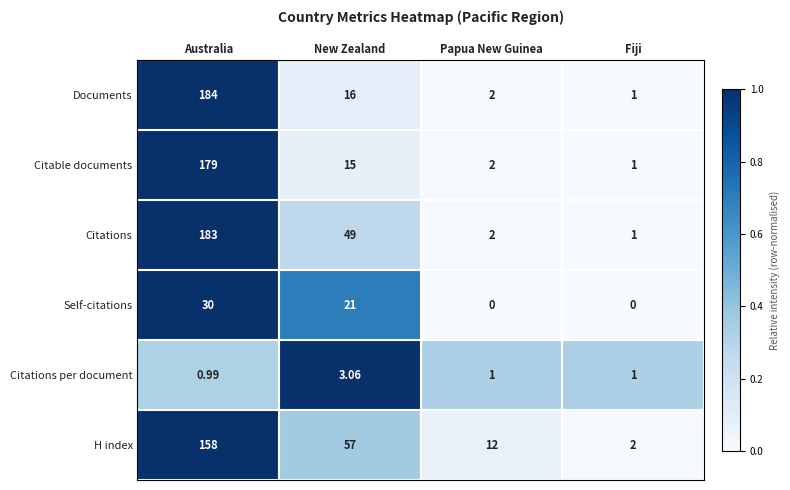

What is the total value across all series at Australia?

735.0